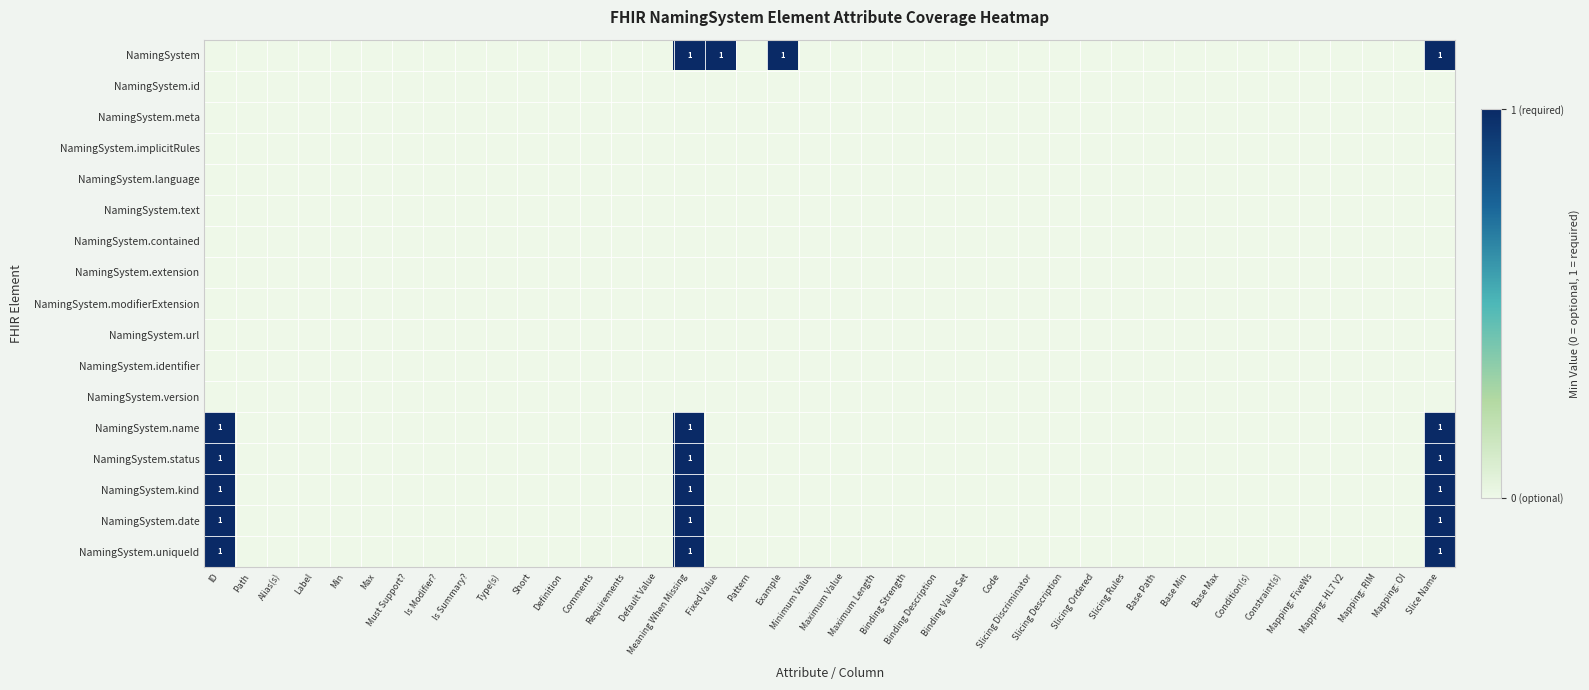

At Mapping: HL7 V2, list the series in order from largest to smallest.

NamingSystem, NamingSystem.id, NamingSystem.meta, NamingSystem.implicitRules, NamingSystem.language, NamingSystem.text, NamingSystem.contained, NamingSystem.extension, NamingSystem.modifierExtension, NamingSystem.url, NamingSystem.identifier, NamingSystem.version, NamingSystem.name, NamingSystem.status, NamingSystem.kind, NamingSystem.date, NamingSystem.uniqueId